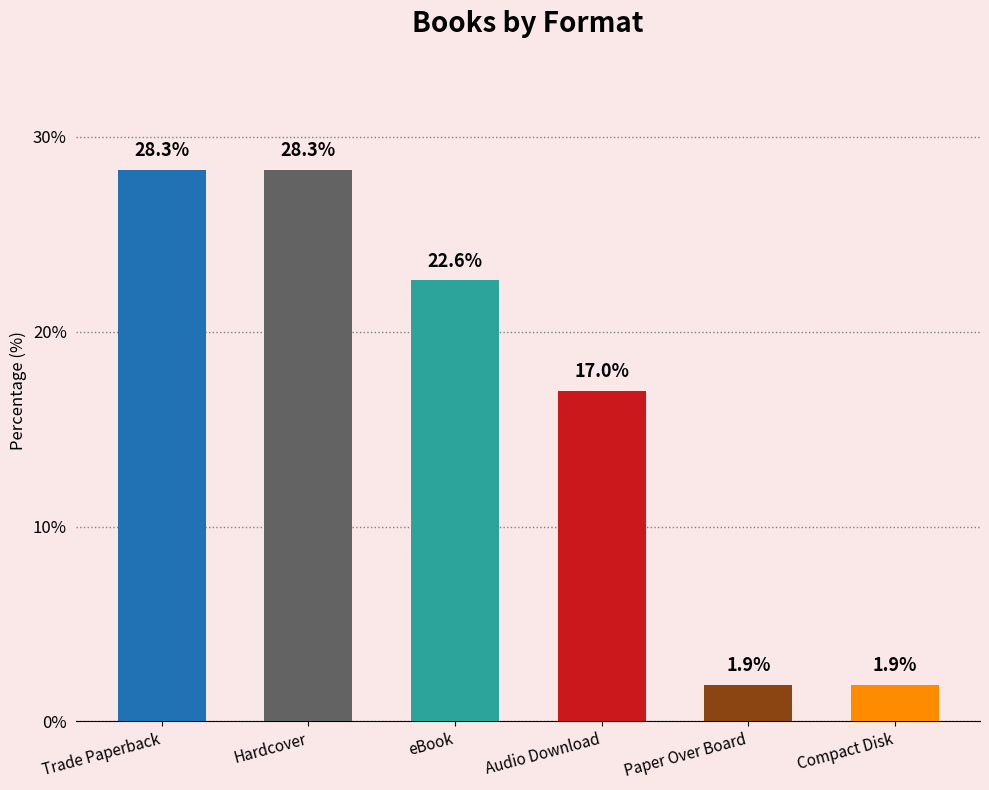

How many bars are there in total?

6